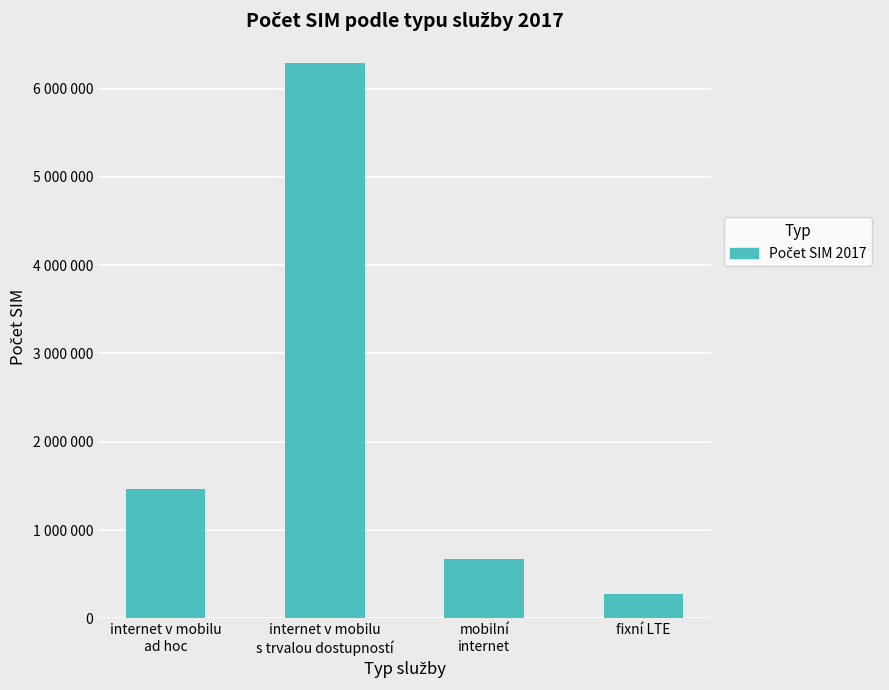

Reading right to left, what are all the values shown in this chart?

279940	677179	6287613	1460755